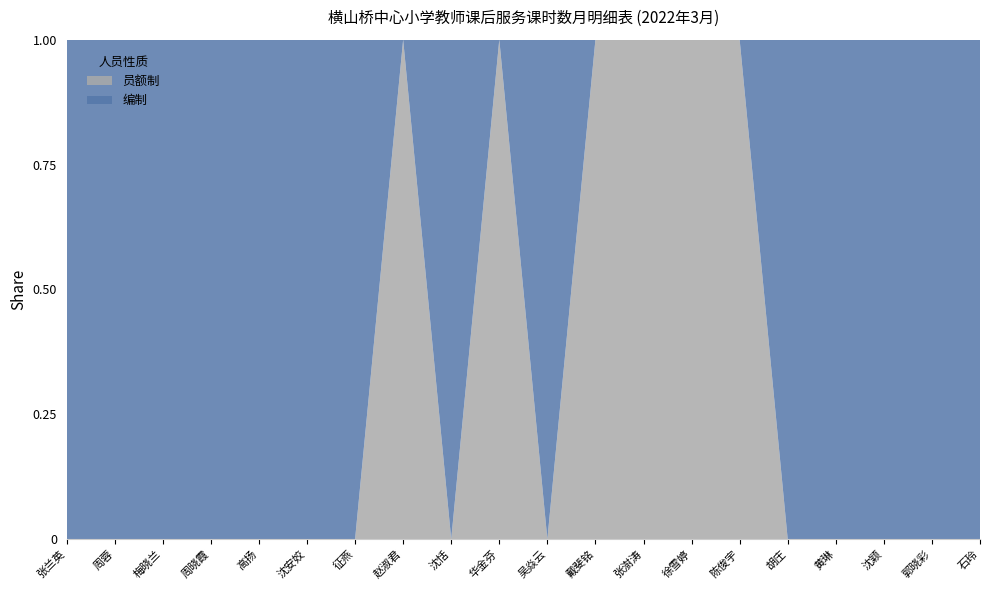

Reading left to right, what are all the values shown in this chart?

编制: 张兰英=6	周蓉=8	梅晓兰=10	周晓霞=10	高扬=8	沈安姣=8	征燕=8	赵淑君=0	沈恬=8	华金芬=0	吴焱云=8	戴斐铭=0	张澍涛=0	徐雪婷=0	陈俊宇=0	胡庄=8	黄琳=8	沈颖=8	郭晓彩=10	石玲=6
员额制: 张兰英=0	周蓉=0	梅晓兰=0	周晓霞=0	高扬=0	沈安姣=0	征燕=0	赵淑君=8	沈恬=0	华金芬=8	吴焱云=0	戴斐铭=8	张澍涛=8	徐雪婷=8	陈俊宇=8	胡庄=0	黄琳=0	沈颖=0	郭晓彩=0	石玲=0